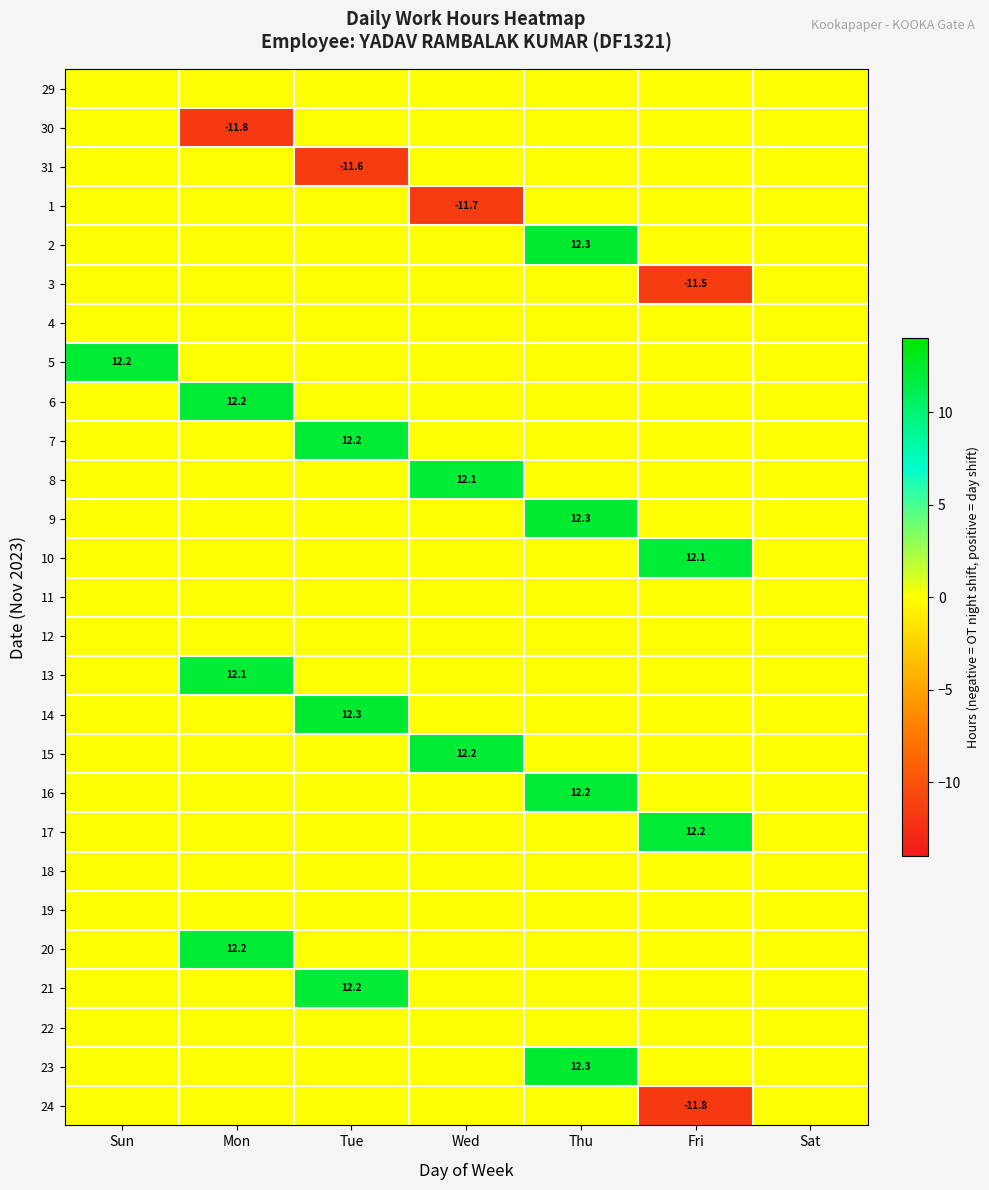

What is the total value across all series at Tue?

25.1